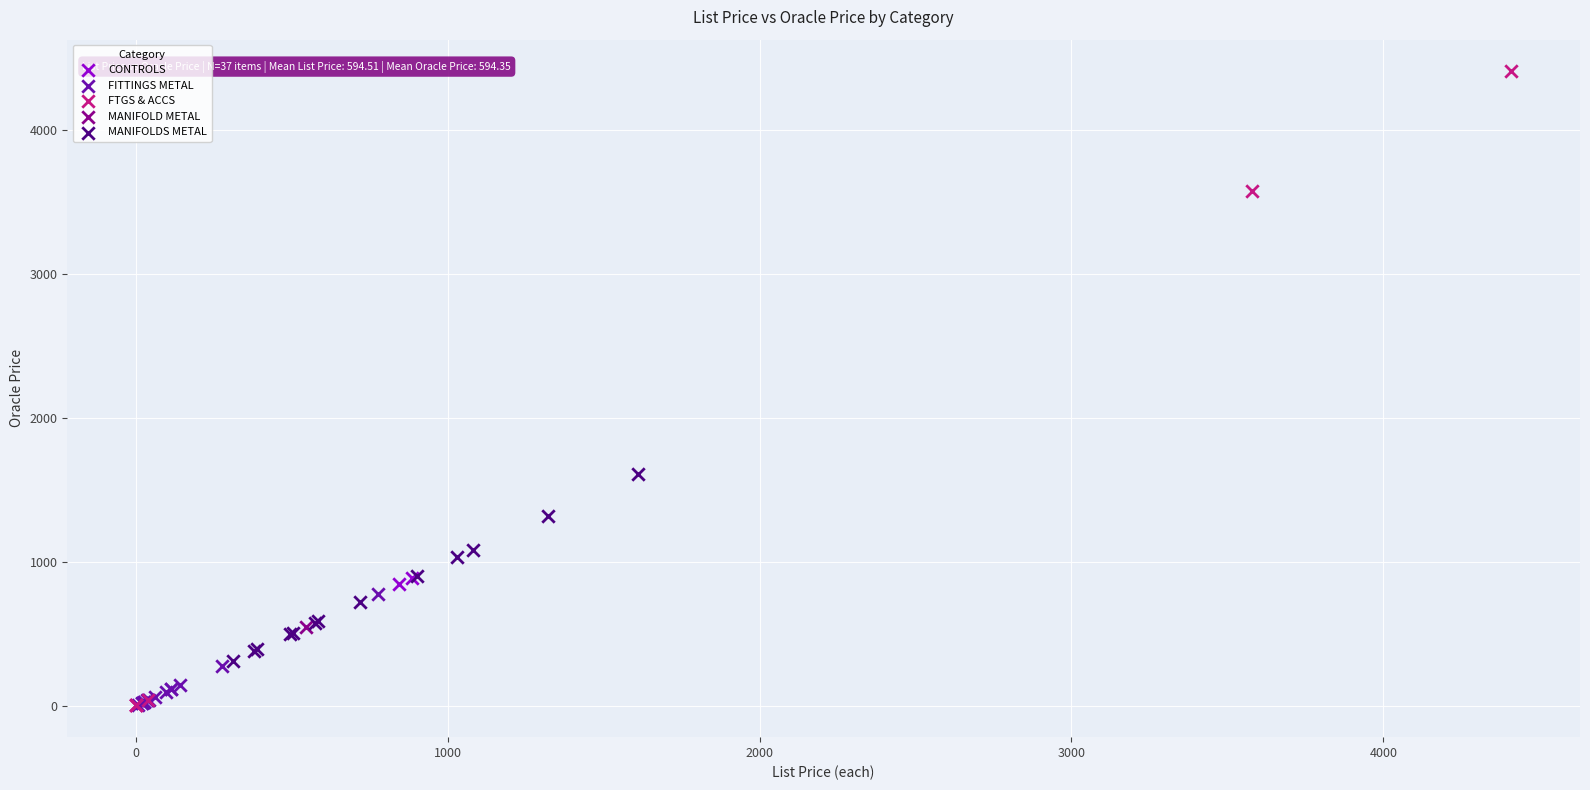

What are all the series names shown in the legend?

CONTROLS, FITTINGS METAL, FTGS & ACCS, MANIFOLD METAL, MANIFOLDS METAL